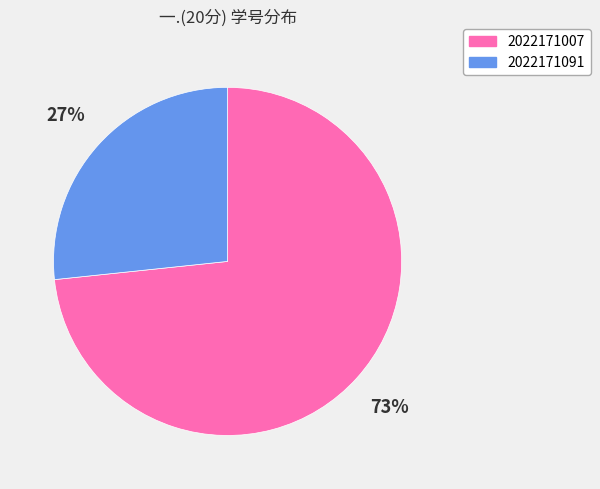

The 2022171007 slice represents 73% of the pie. True or false?

True